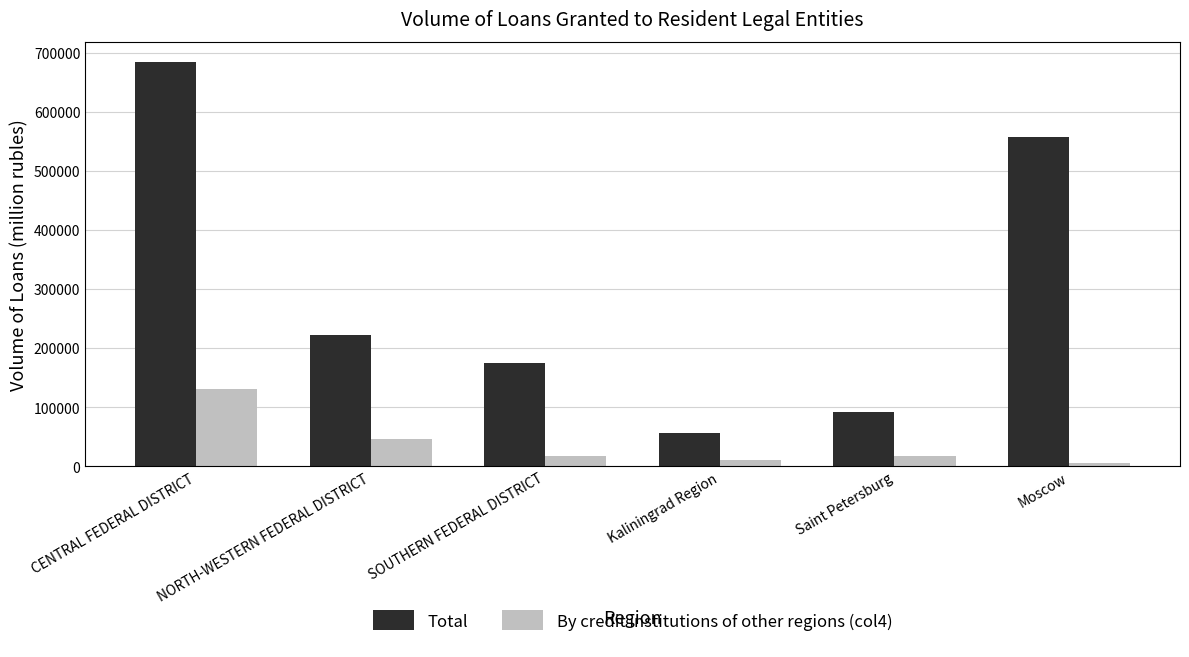

What value does the By credit institutions of other regions (col4) series have at SOUTHERN FEDERAL DISTRICT, to the nearest 50?

16600